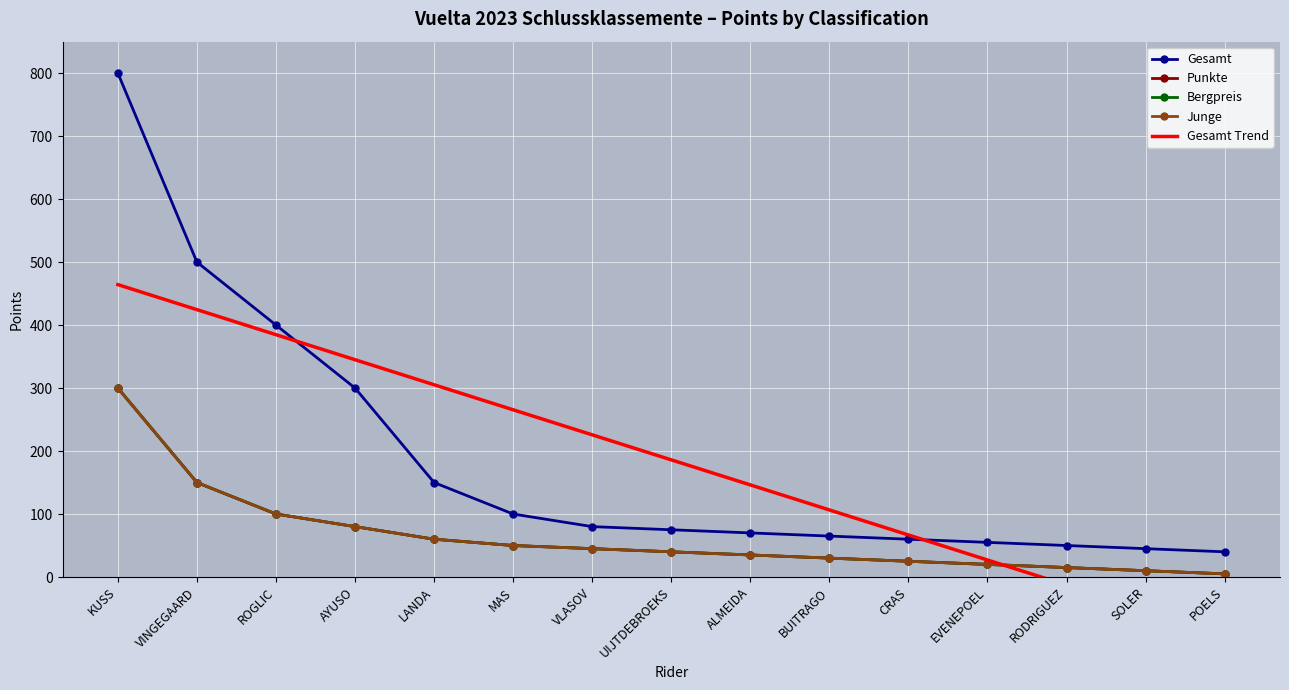

Reading left to right, what are all the values shown in this chart?

Gesamt: 800.0	500.0	400.0	300.0	150.0	100.0	80.0	75.0	70.0	65.0	60.0	55.0	50.0	45.0	40.0
Punkte: 300.0	150.0	100.0	80.0	60.0	50.0	45.0	40.0	35.0	30.0	25.0	20.0	15.0	10.0	5.0
Bergpreis: 300.0	150.0	100.0	80.0	60.0	50.0	45.0	40.0	35.0	30.0	25.0	20.0	15.0	10.0	5.0
Junge: 300.0	150.0	100.0	80.0	60.0	50.0	45.0	40.0	35.0	30.0	25.0	20.0	15.0	10.0	5.0
Gesamt Trend: 464.2	424.5	384.7	345.0	305.2	265.5	225.8	186.0	146.2	106.5	66.8	27.0	-12.7	-52.5	-92.2